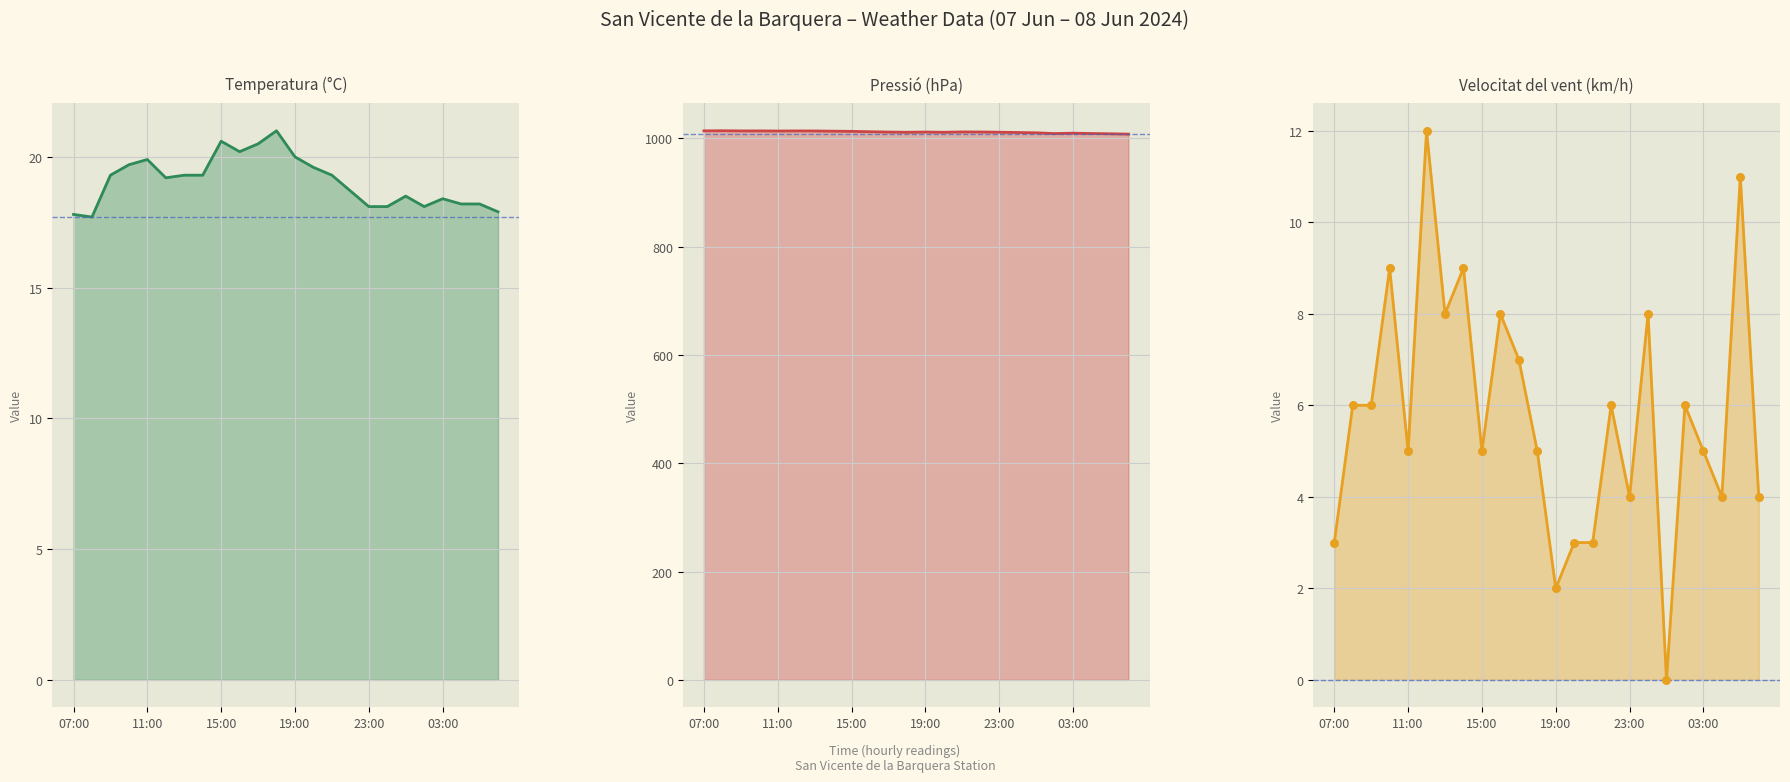

Which series reaches the minimum Y coordinate?

Velocitat del vent (km/h)